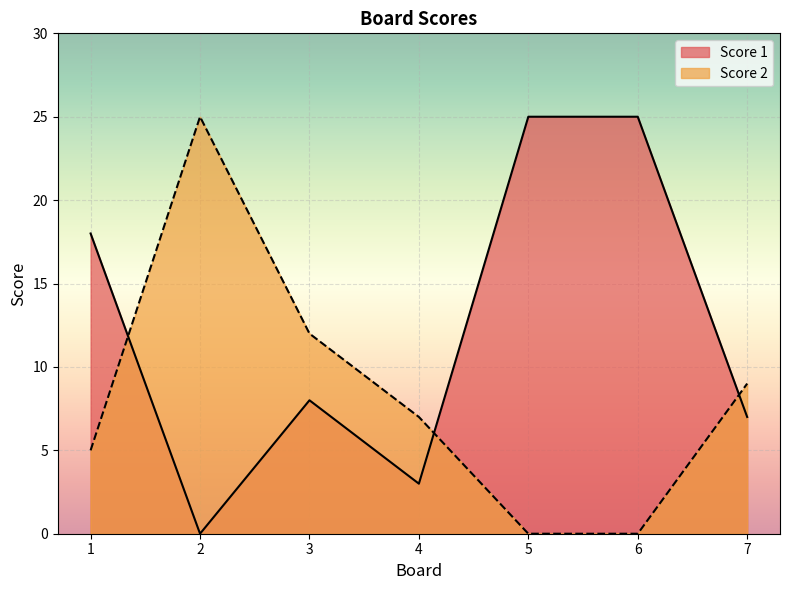

The Score 1 series shows 0 at 2. True or false?

True